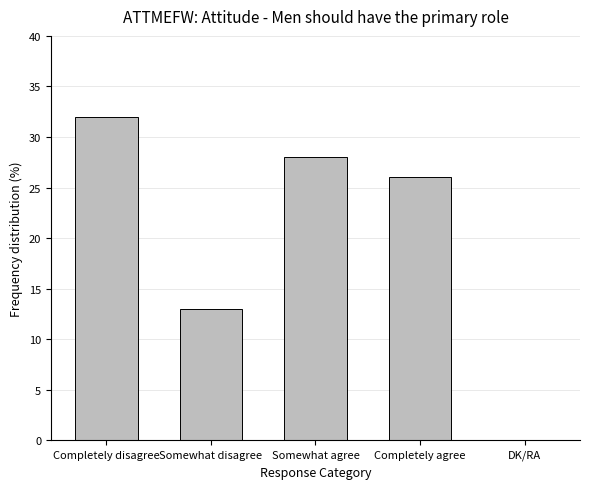

Which has a higher value, DK/RA or Completely agree?

Completely agree